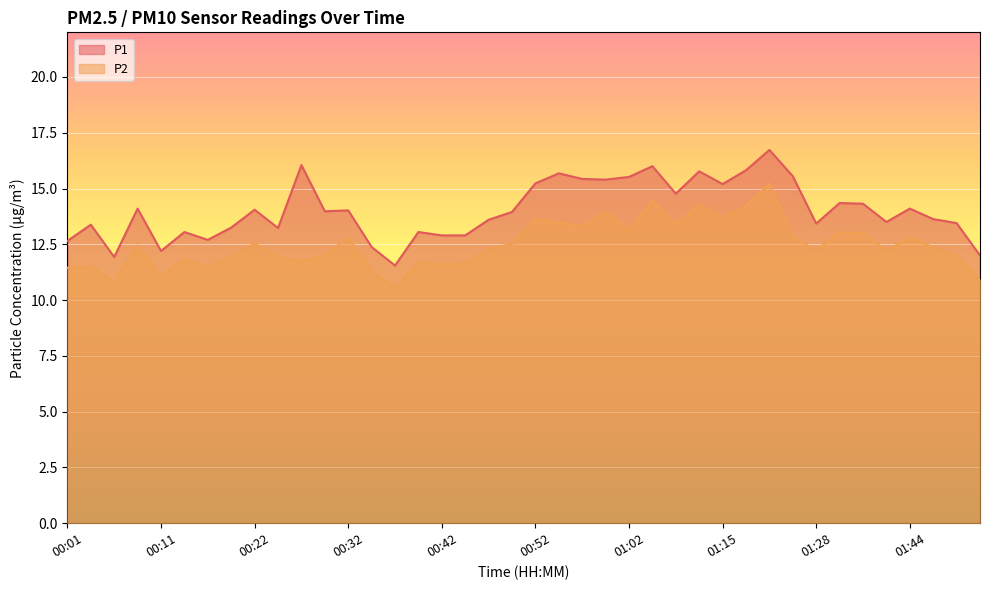

Reading left to right, transcribe all the data shown in this chart.

P1: 12.7	13.4	11.9	14.1	12.2	13.1	12.7	13.2	14.1	13.2	16.1	14.0	14.0	12.4	11.6	13.1	12.9	12.9	13.6	13.9	15.2	15.7	15.4	15.4	15.5	16.0	14.8	15.8	15.2	15.8	16.7	15.6	13.4	14.3	14.3	13.5	14.1	13.6	13.4	12.0
P2: 11.4	11.5	10.8	12.4	11.1	11.8	11.5	11.9	12.6	11.9	11.7	12.0	12.8	11.3	10.6	11.7	11.6	11.6	12.3	12.5	13.7	13.5	13.3	13.9	13.1	14.4	13.4	14.3	13.7	14.2	15.2	12.8	12.2	13.1	13.0	12.2	12.8	12.4	12.0	10.9